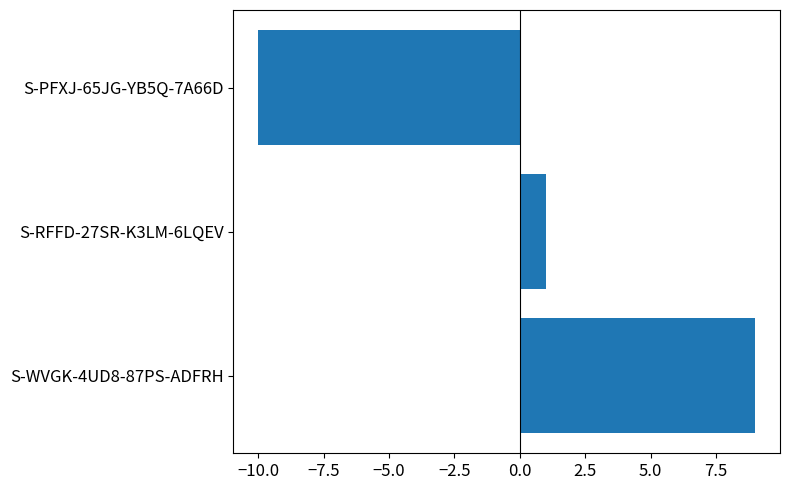

Is it true that the value at S-RFFD-27SR-K3LM-6LQEV is 0?

False